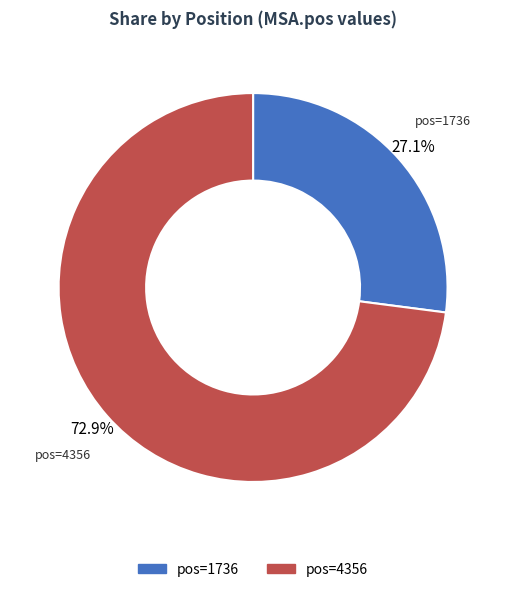

Is there a majority slice in this chart?

Yes